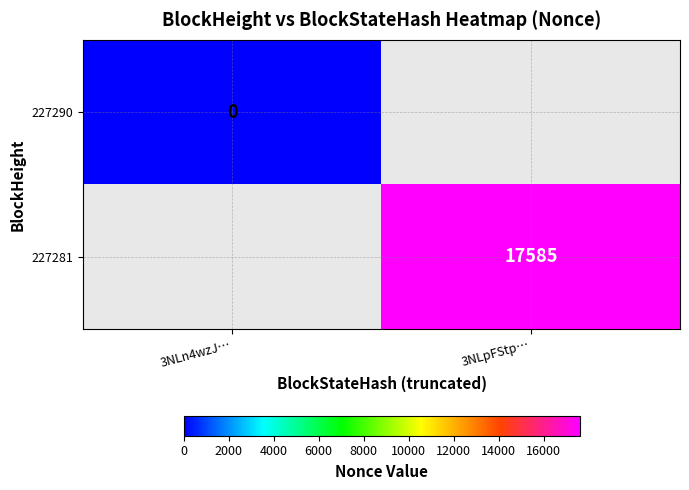

True or false: 227281 has a value of 17585 at 3NLpFStp….

True